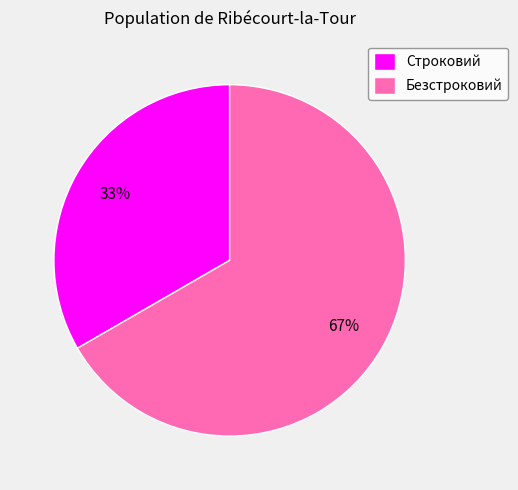

How many segments does this pie chart have?

2